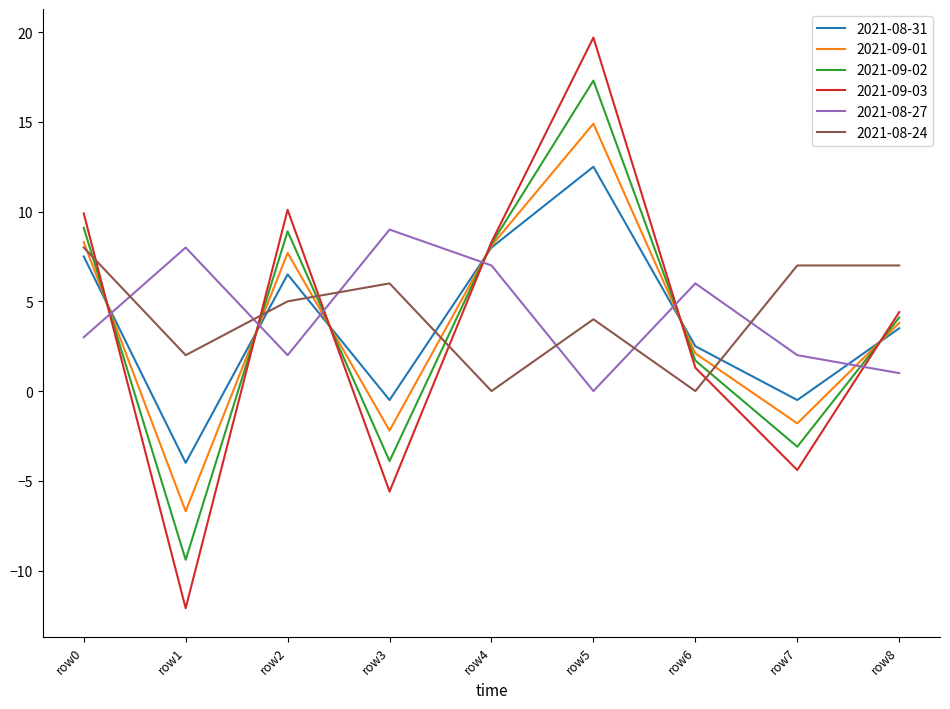

At which label does 2021-08-31 first exceed 3?

row0